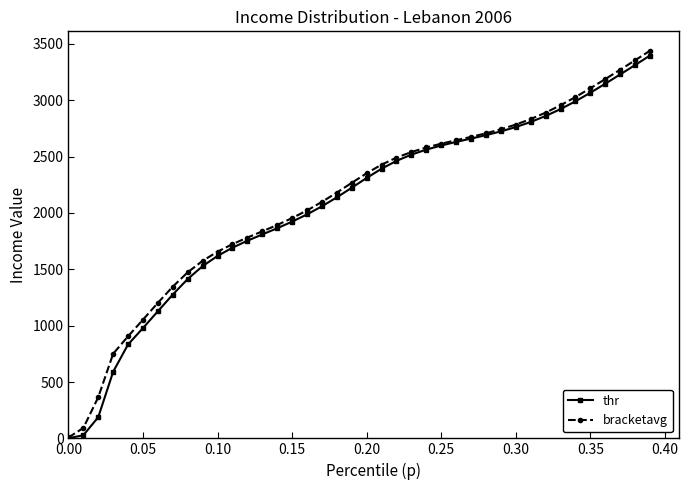

What is the value of the bracketavg point at the 30th from the left?

2741.9